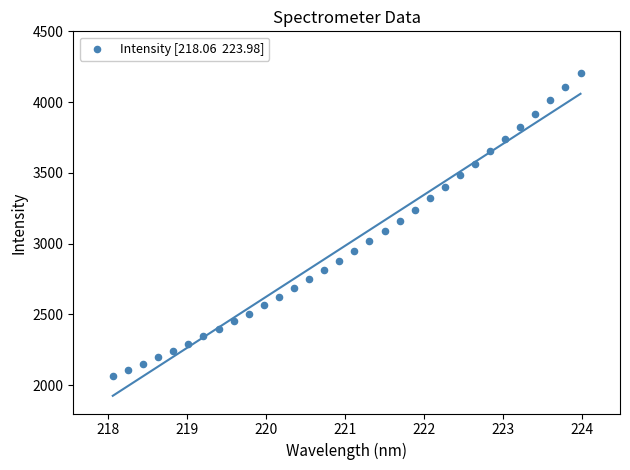

What is the range of X values (max minus min)?

5.9